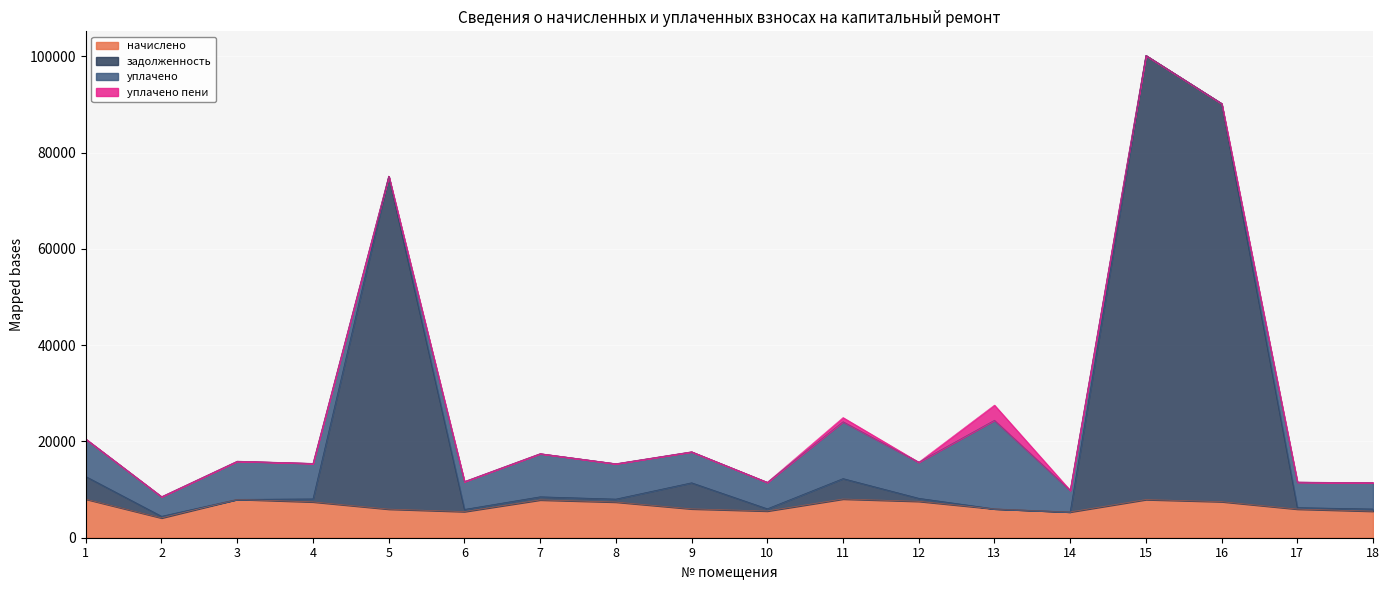

What value does the начислено series have at 18?

5506.4